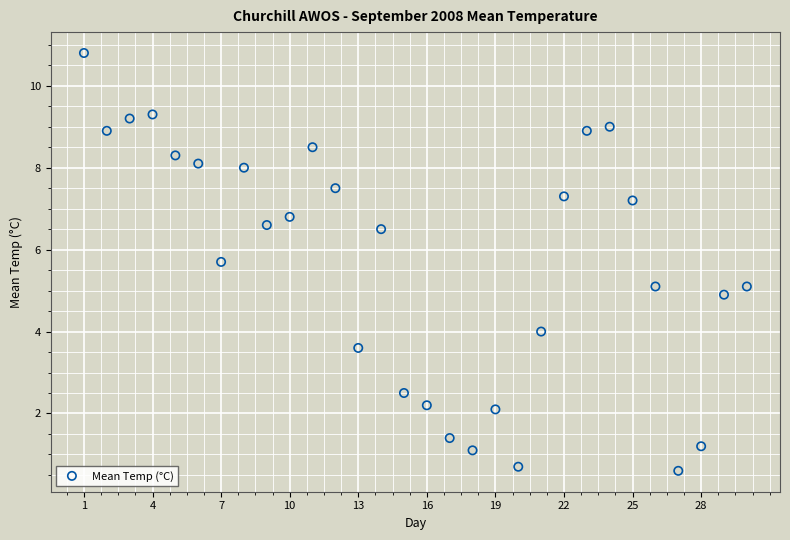

What is the range of Y values (max minus min)?

10.2